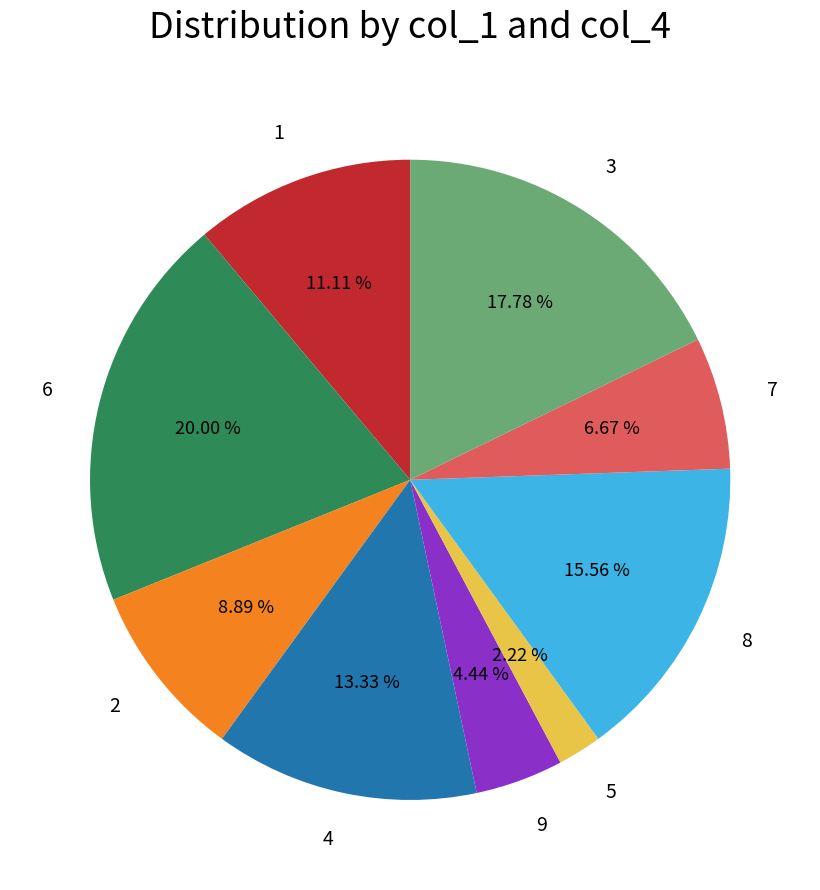

Rank the categories by value from highest to lowest.

6, 3, 8, 4, 1, 2, 7, 9, 5